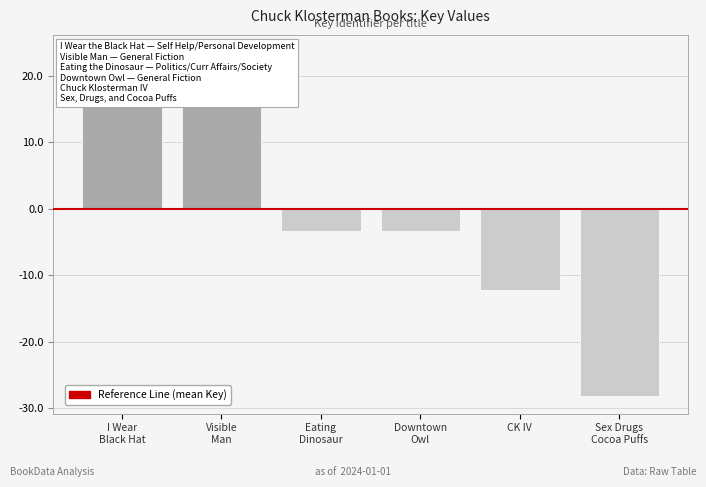

List the labels in order of value, largest first.

I Wear
Black Hat, Visible
Man, Eating
Dinosaur, Downtown
Owl, CK IV, Sex Drugs
Cocoa Puffs